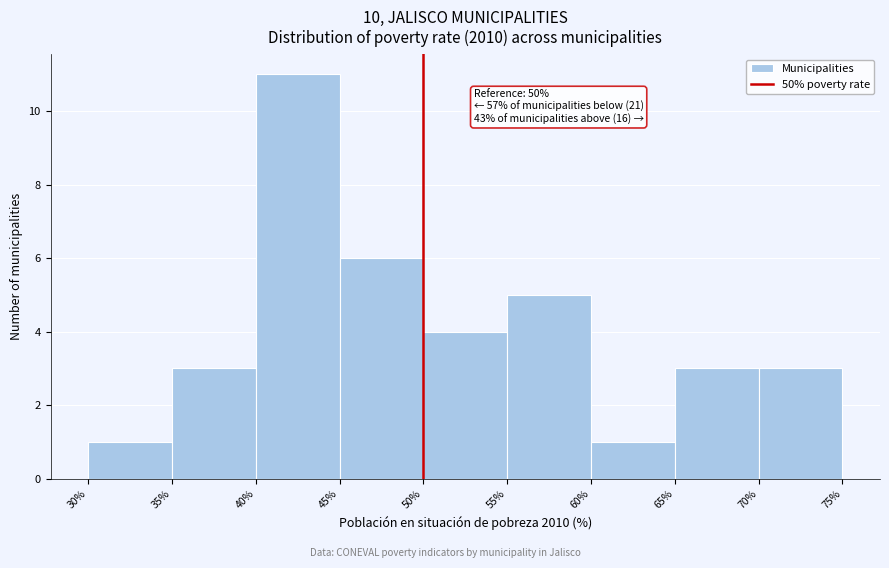

Over which range of the x-axis is the bar tallest?

40% to 45%